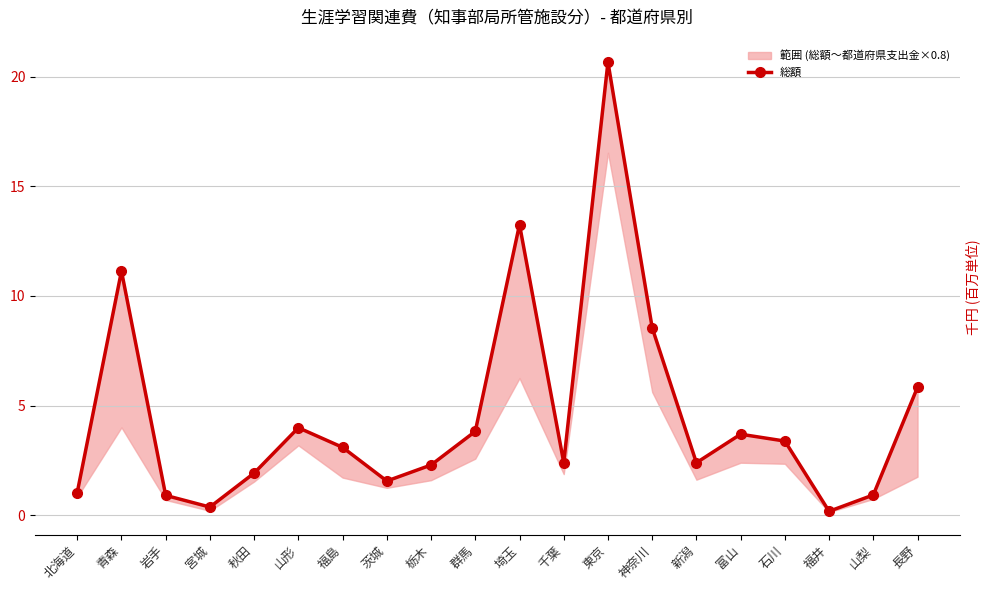

What is the value of the 12th point from the left?

2.4